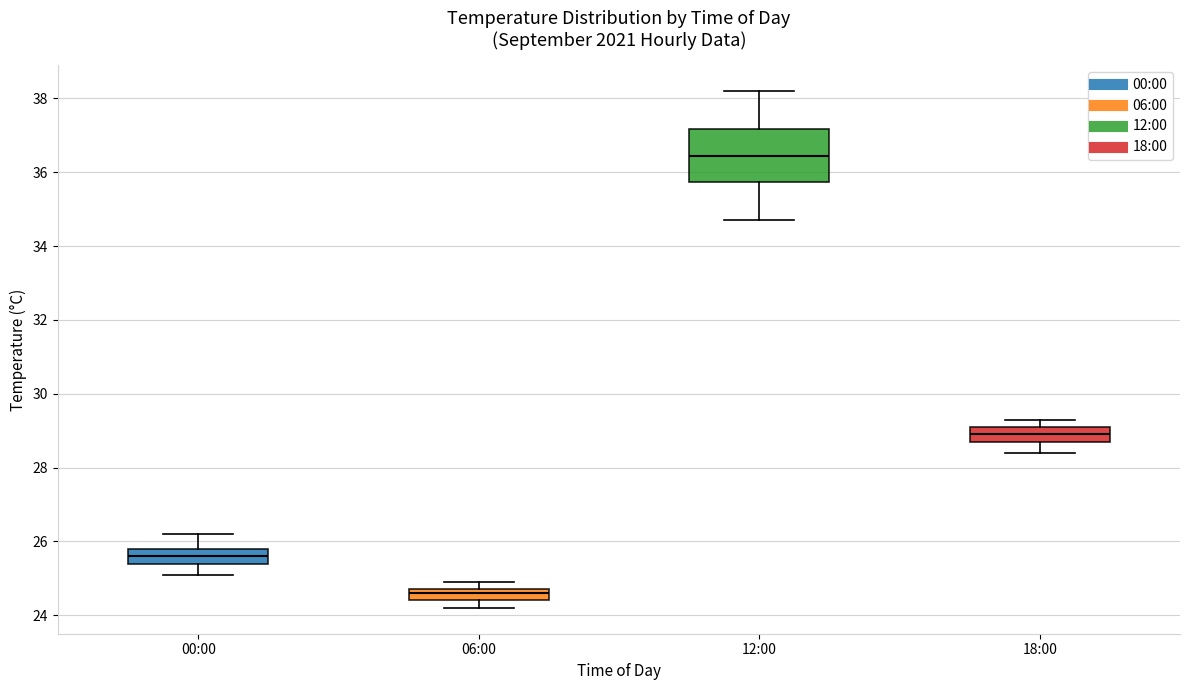

Where is the upper edge of the box for 00:00 on the y-axis? The values are not printed on the chart, so give them approximately, as read against the axis.

25.8